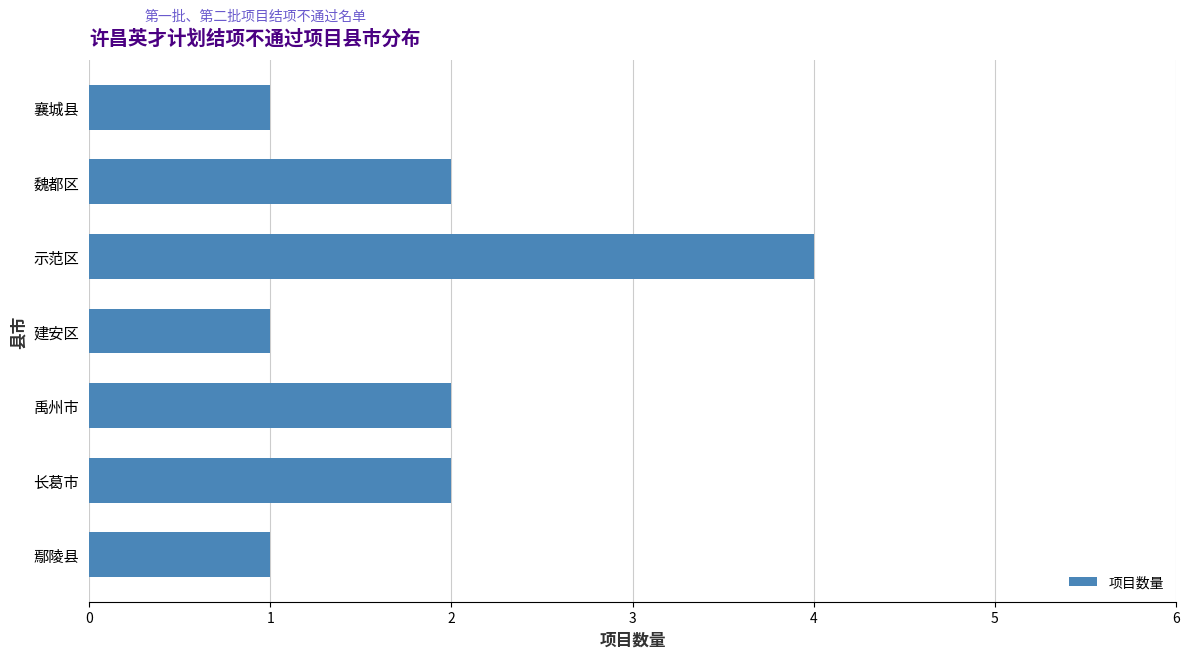

What is the sum of all values?

13